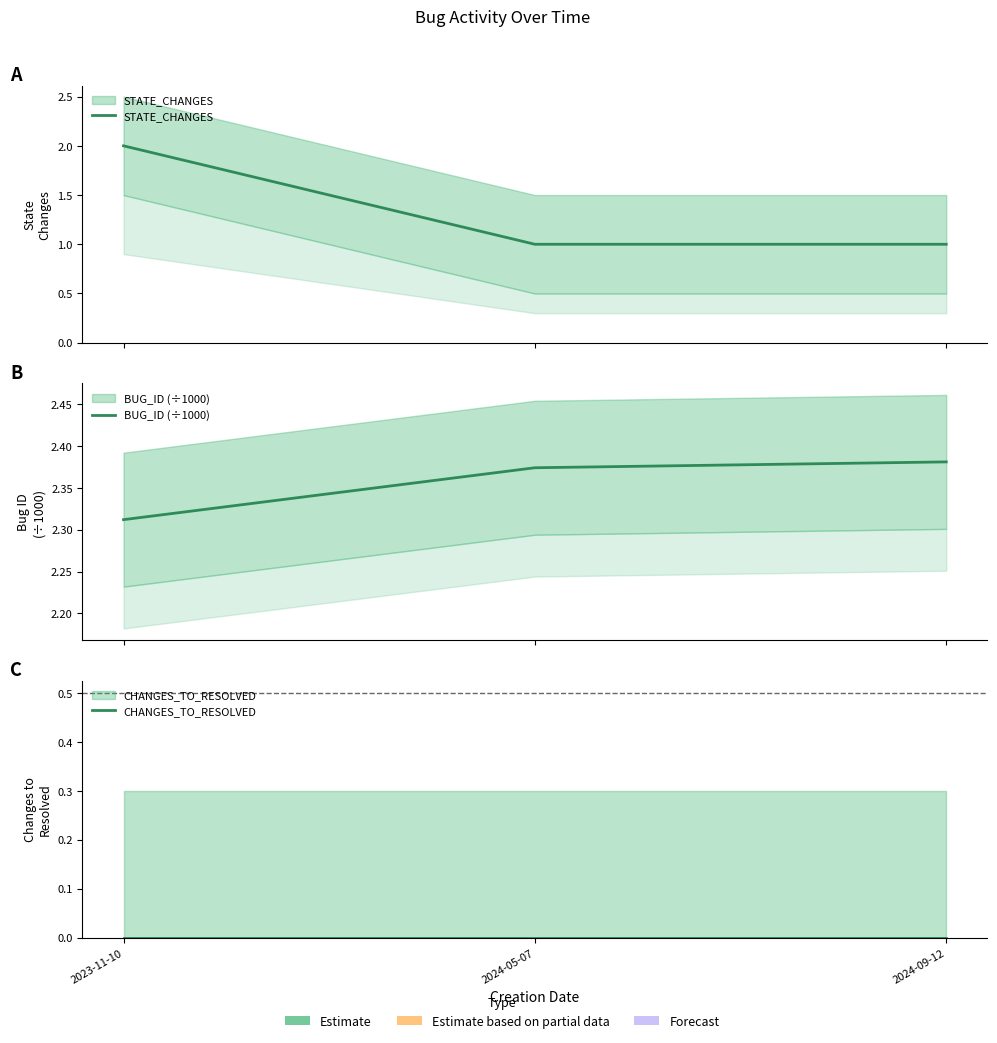

Which series has the widest spread of values?

STATE_CHANGES